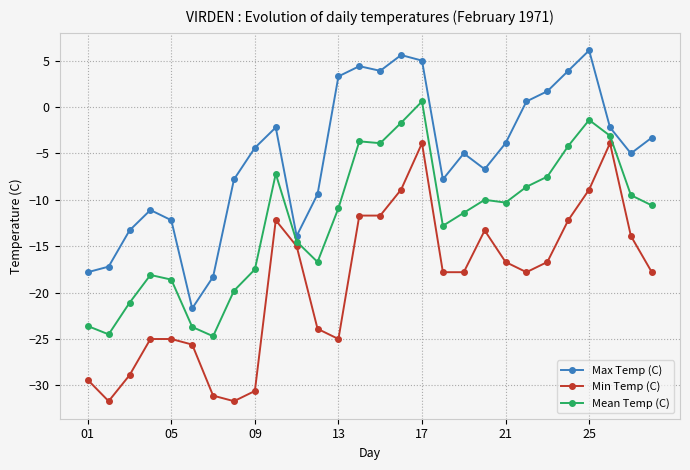

True or false: Min Temp (C) and Max Temp (C) intersect in this chart.

False